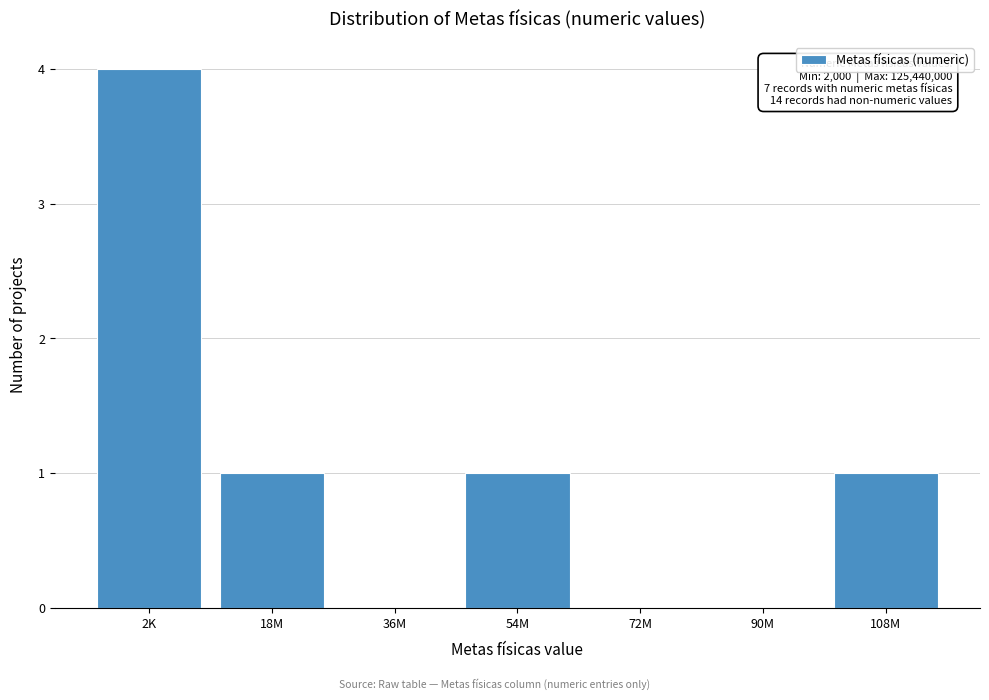

Reading left to right, what are all the values shown in this chart?

2K=4	18M=1	36M=0	54M=1	72M=0	90M=0	108M=1